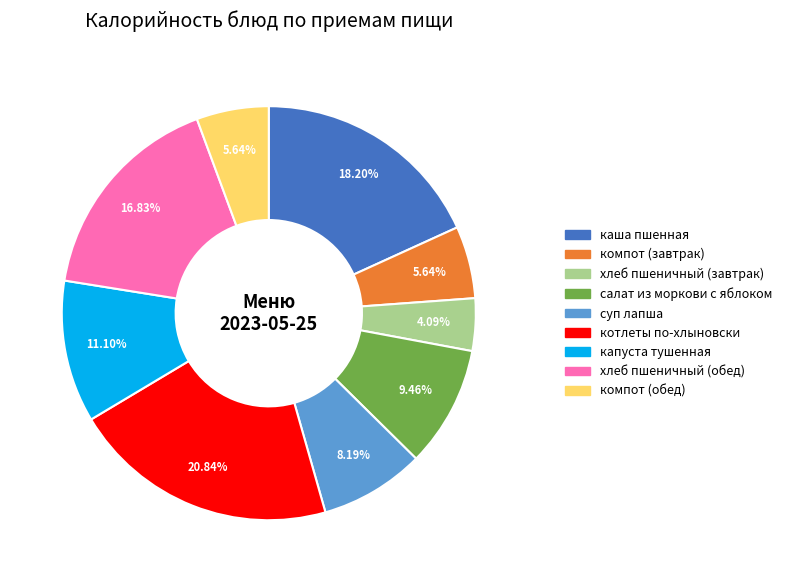

To the nearest percent, what is the average slice percentage?

11%